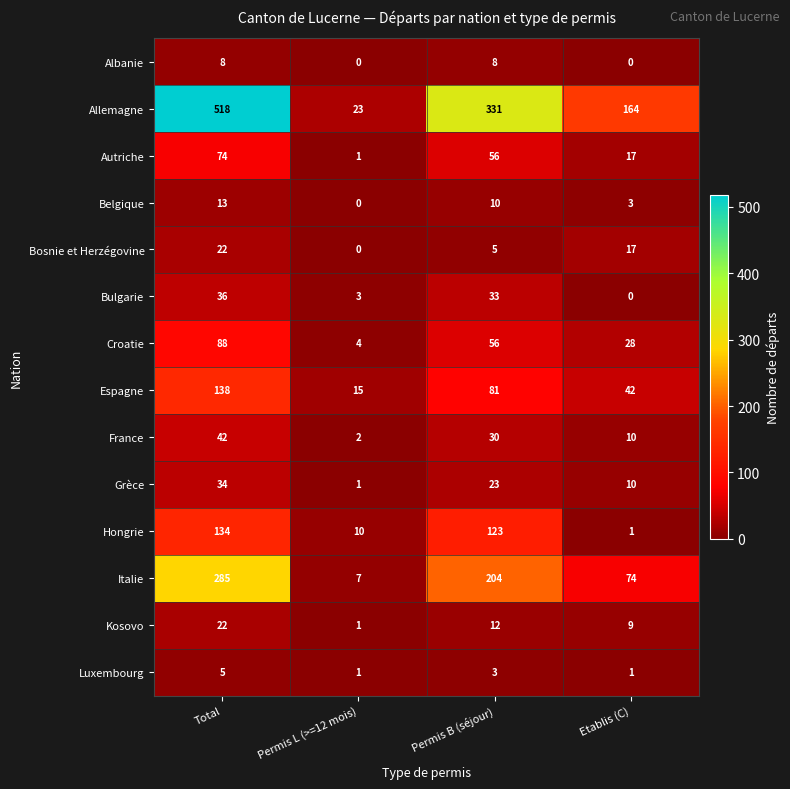

The Grèce series shows 1 at Permis L (>=12 mois). True or false?

True